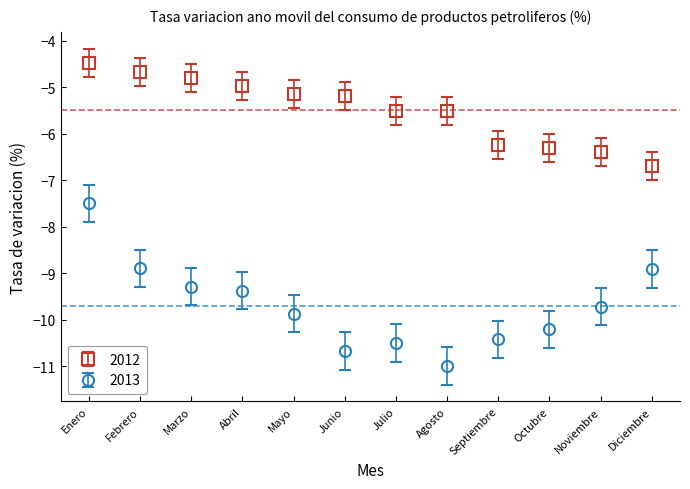

Between Enero and Julio, which series saw the biggest shift?

2013